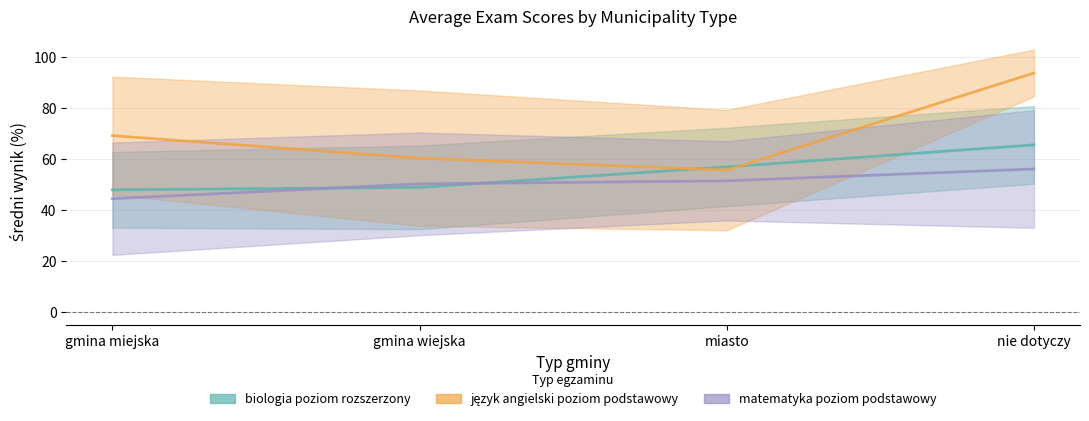

What is the greatest value displayed?

93.7